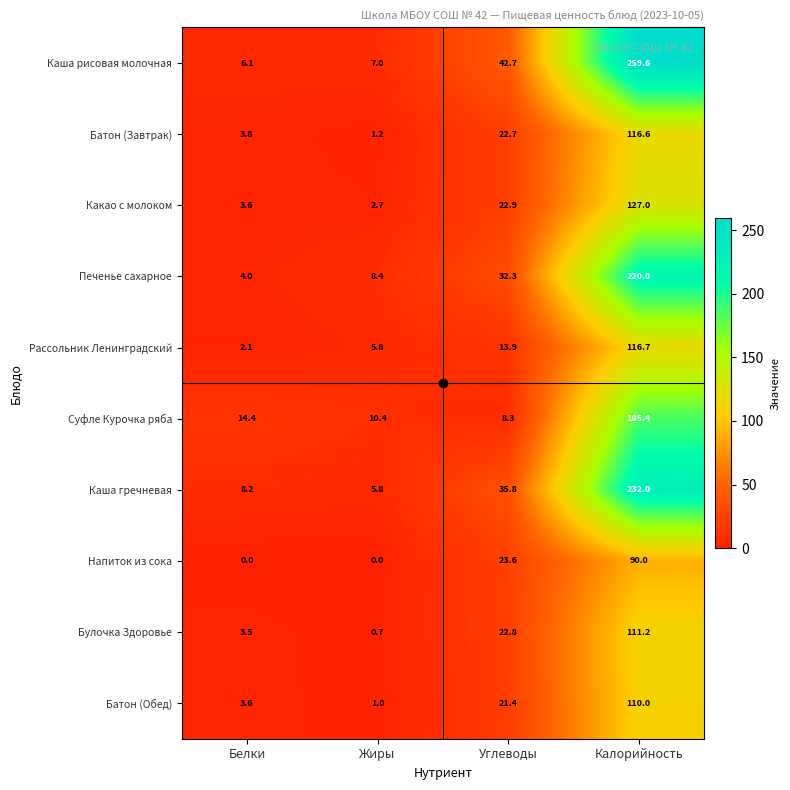

What is the total value across all series at Белки?

49.3